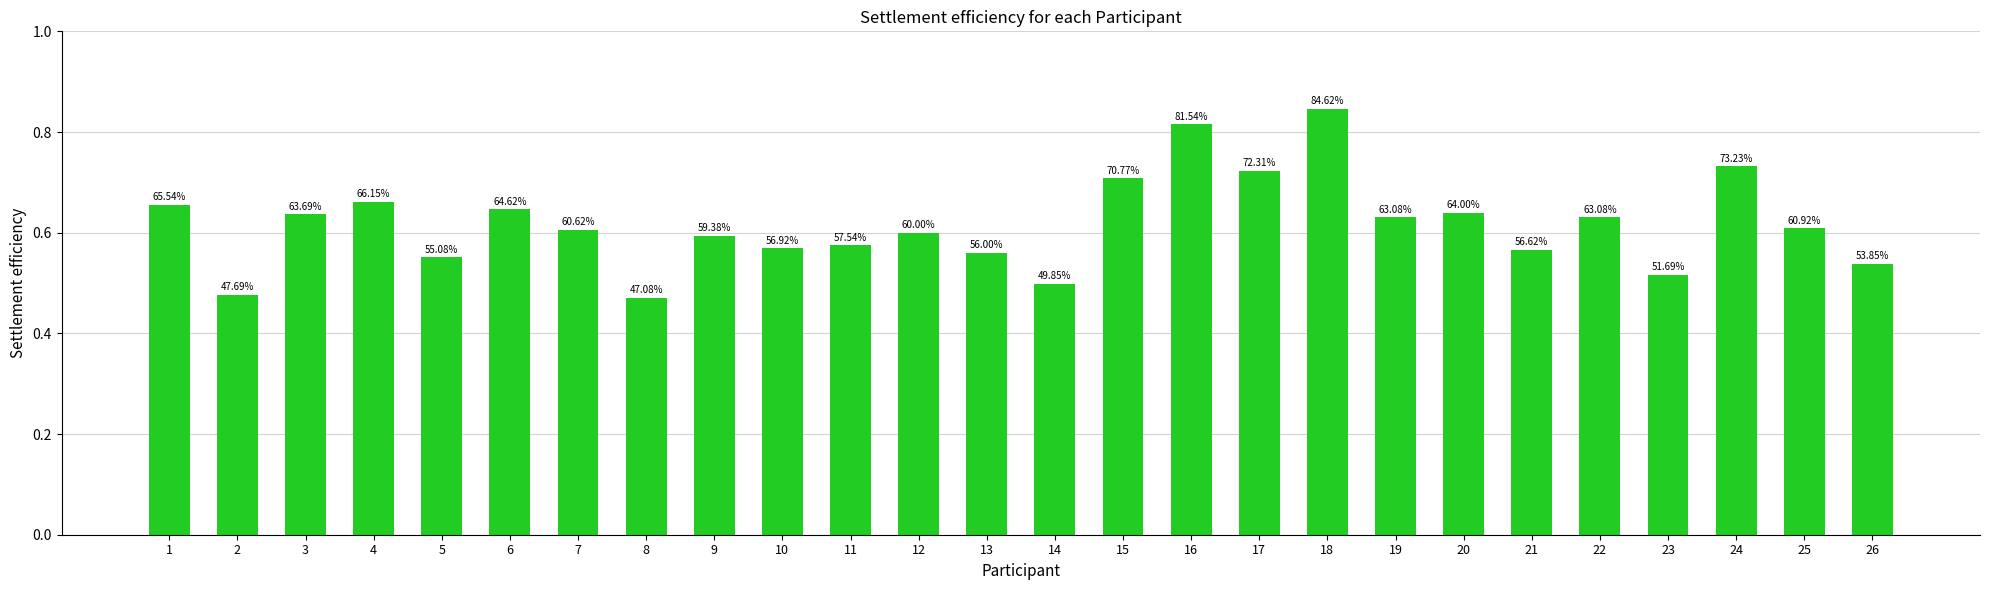

Are the bars horizontal?

No